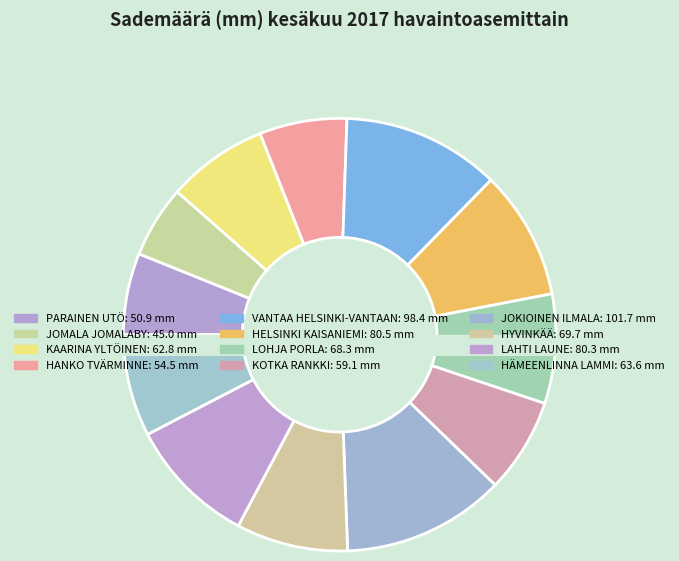

What percentage is the JOKIOINEN ILMALA slice, to the nearest percent?

12%